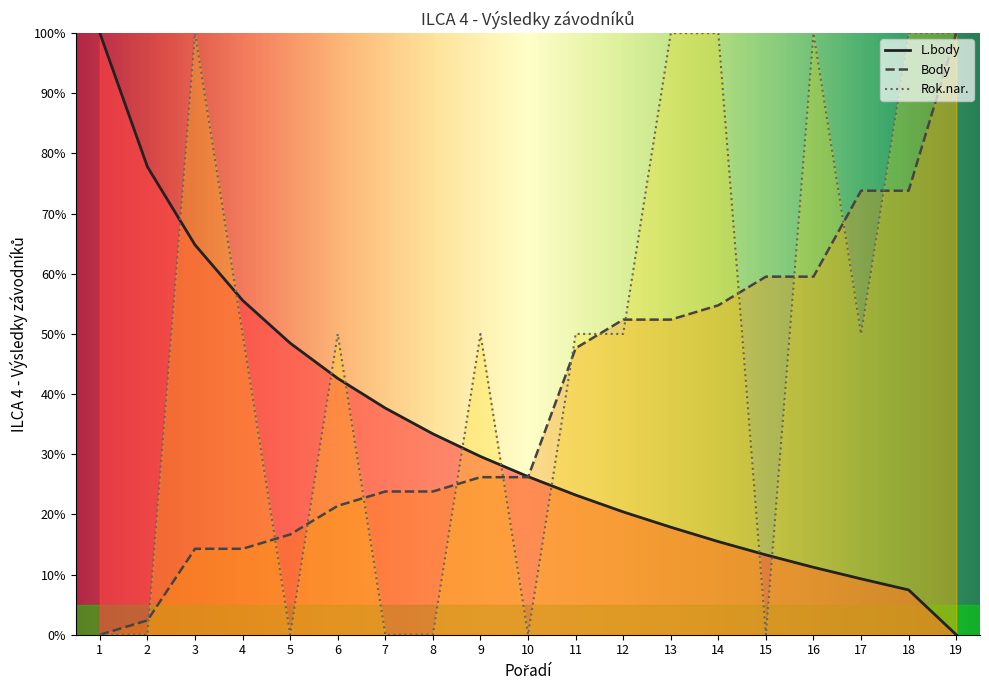

What is the difference between the maximum and minimum values in the Body series?

100.0